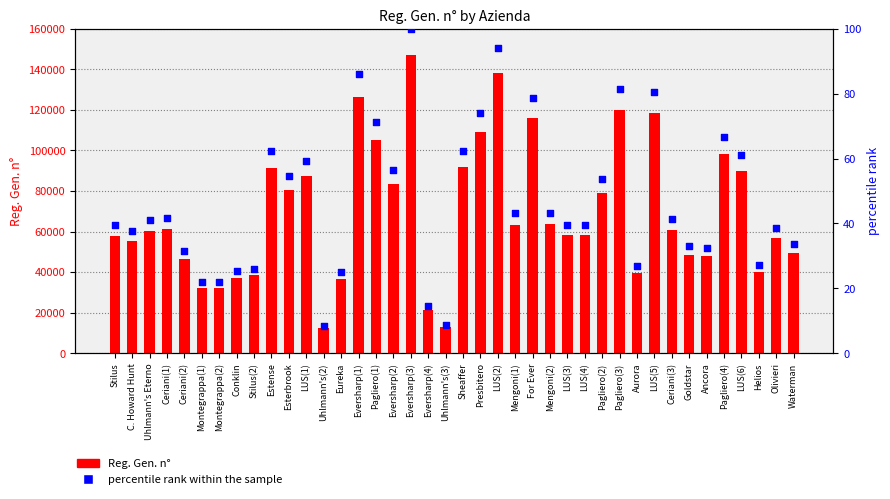

At how many categories does at least one series exceed 83223?

14